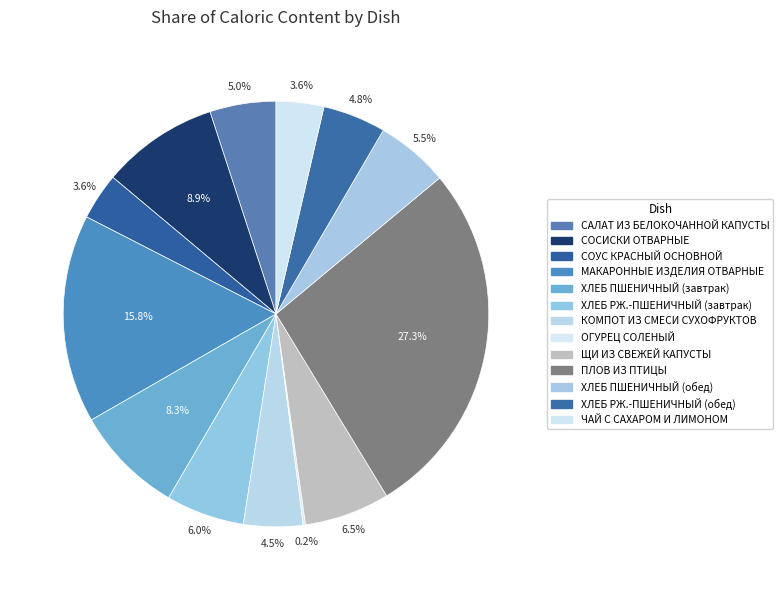

What percentage do КОМПОТ ИЗ СМЕСИ СУХОФРУКТОВ and ЩИ ИЗ СВЕЖЕЙ КАПУСТЫ together represent?

11.0%